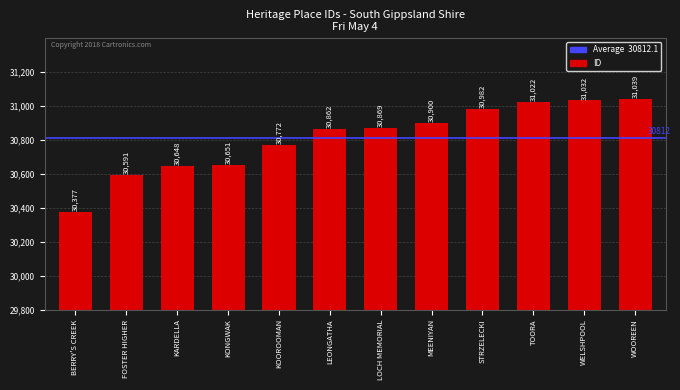

Is it true that the value at WELSHPOOL is 31032?

True